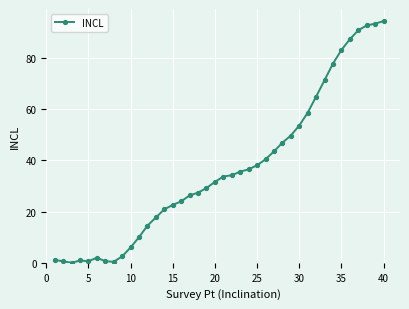

What is the difference between the maximum and minimum values?

94.4